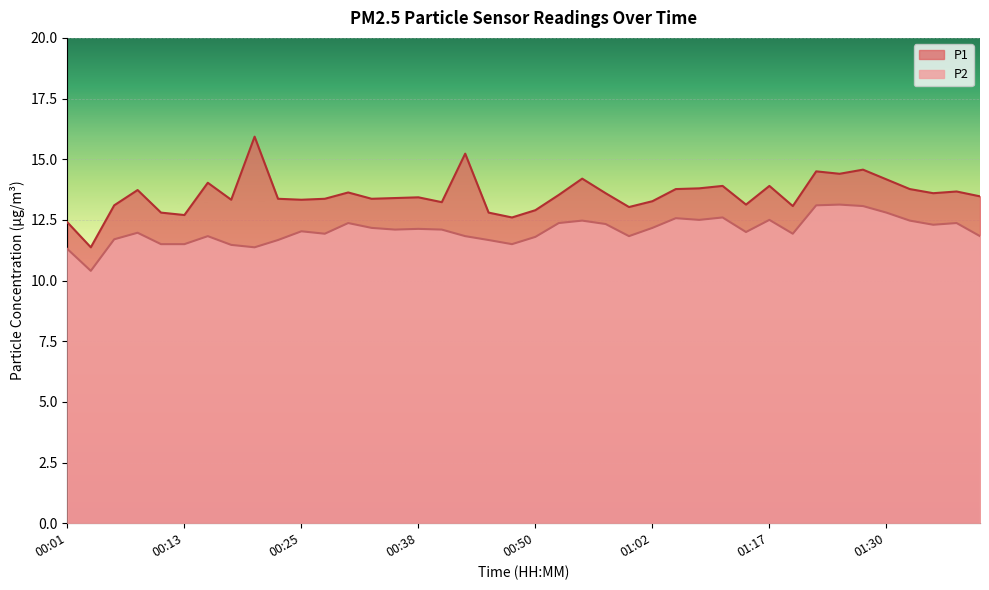

What is the sum of all P2 values?

482.7